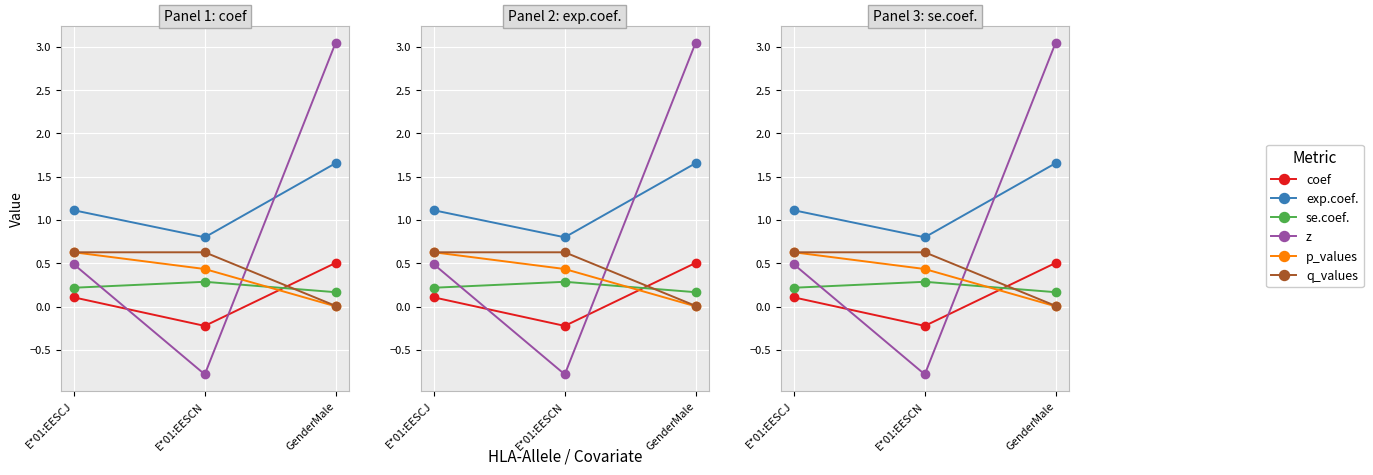

What is the difference between the maximum and minimum values in the exp.coef. series?

0.9